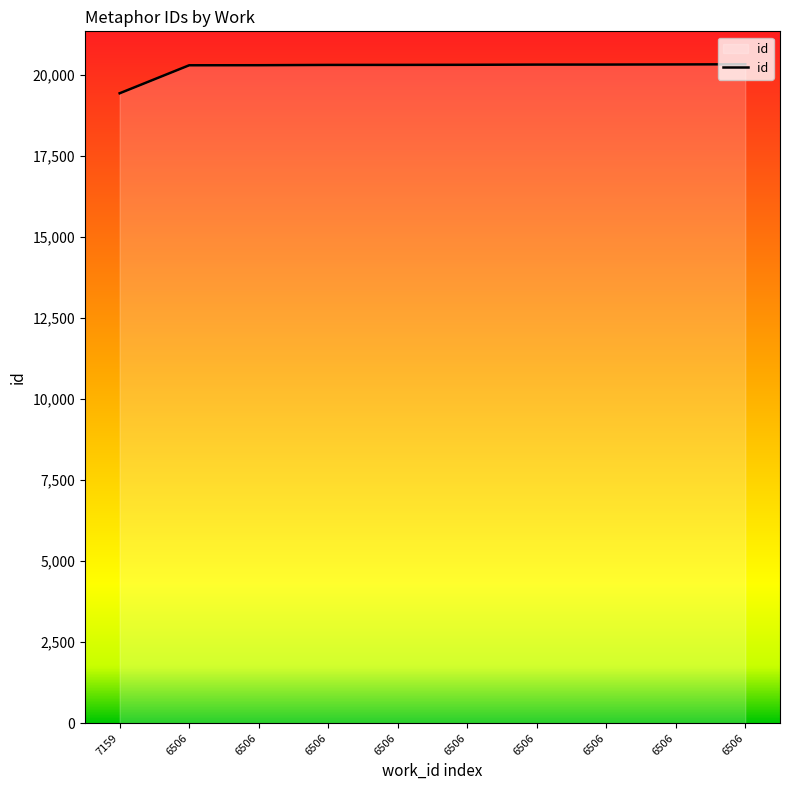

Reading right to left, transcribe all the data shown in this chart.

6506=20330	6506=20325	6506=20321	6506=20320	6506=20314	6506=20311	6506=20310	6506=20301	6506=20299	7159=19435